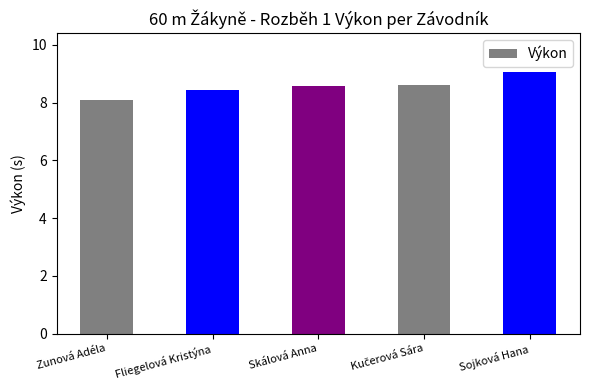

What is the maximum value shown in the chart?

9.1